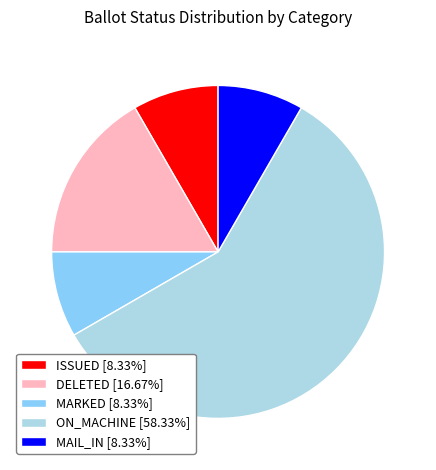

Does any single category account for the majority?

Yes